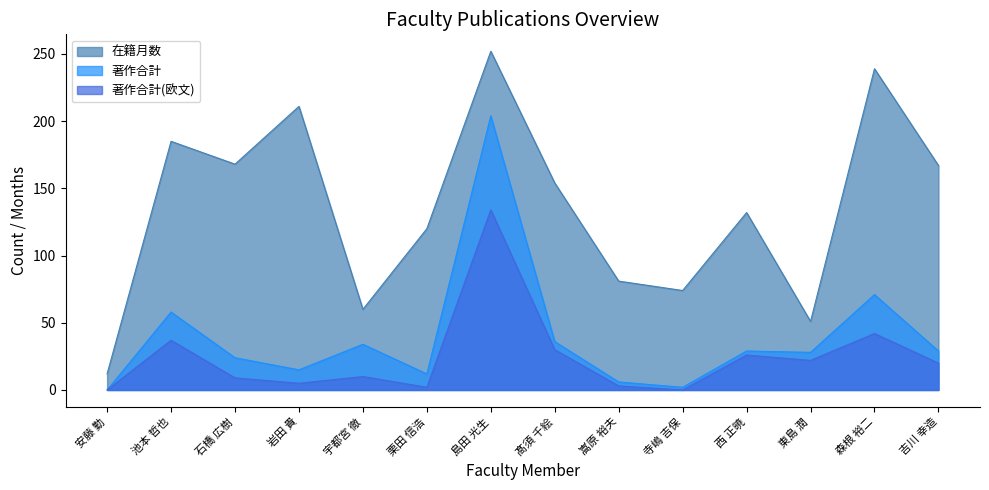

In 著作合計(欧文), how many points are higher than both neighbors (excluding endpoints)?

5